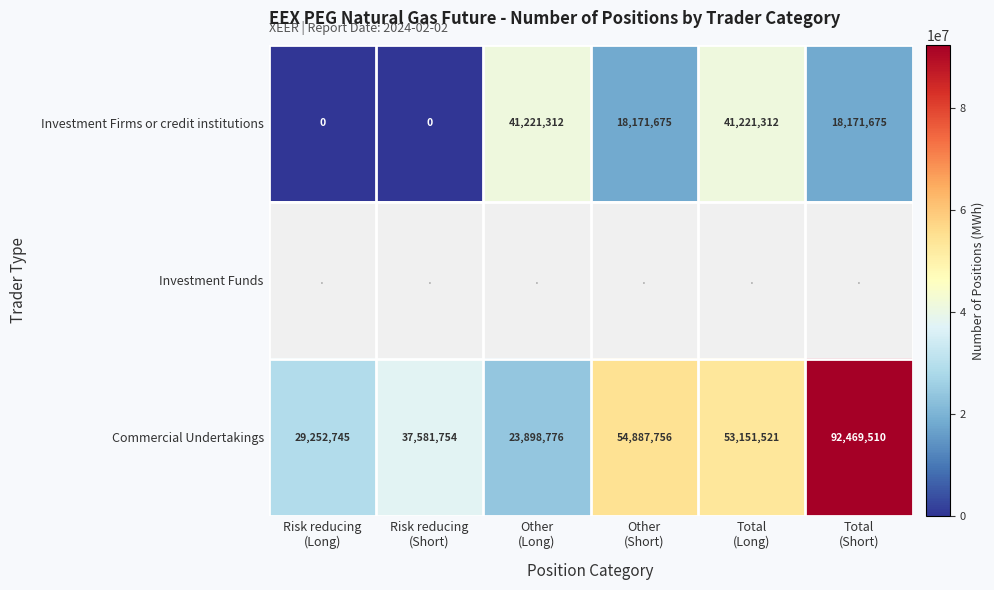

What is the average value of the Commercial Undertakings series?

48540344